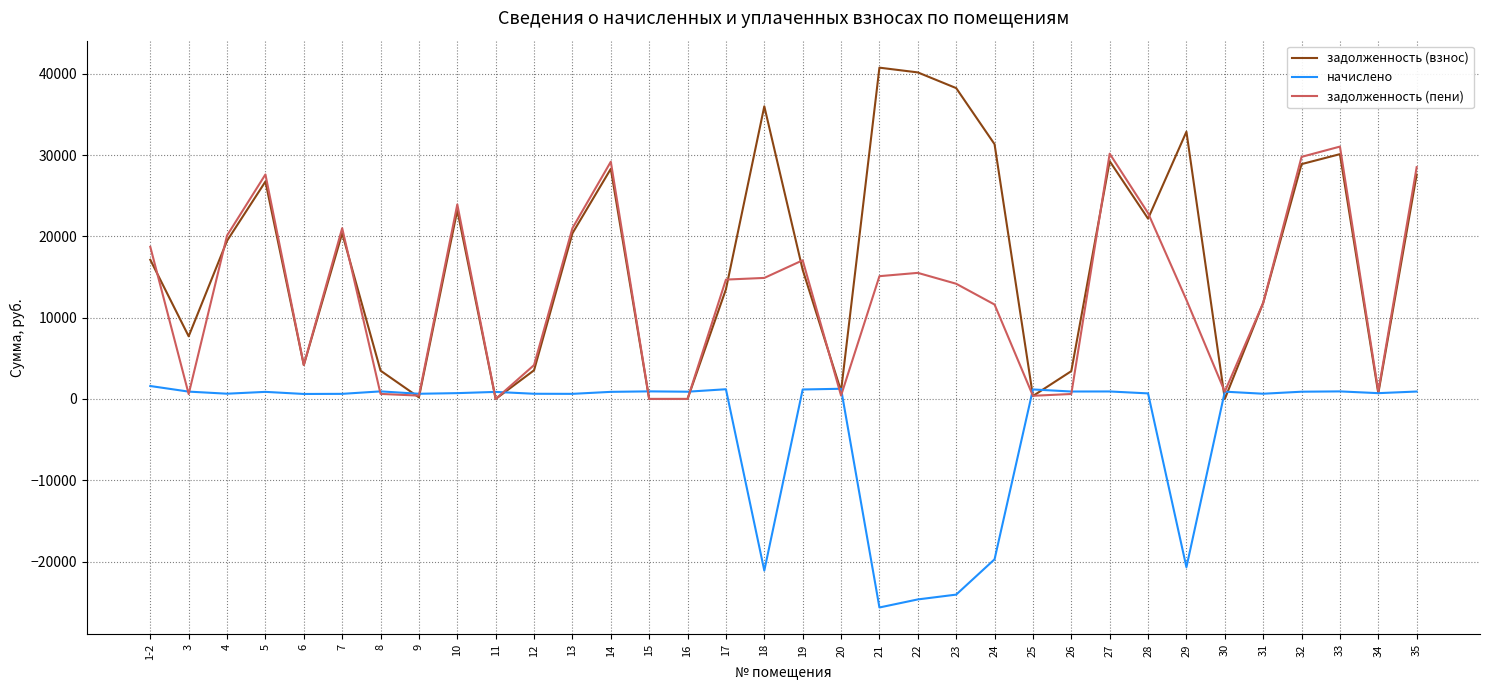

List the series in order of their peak value, highest first.

задолженность (взнос), задолженность (пени), начислено